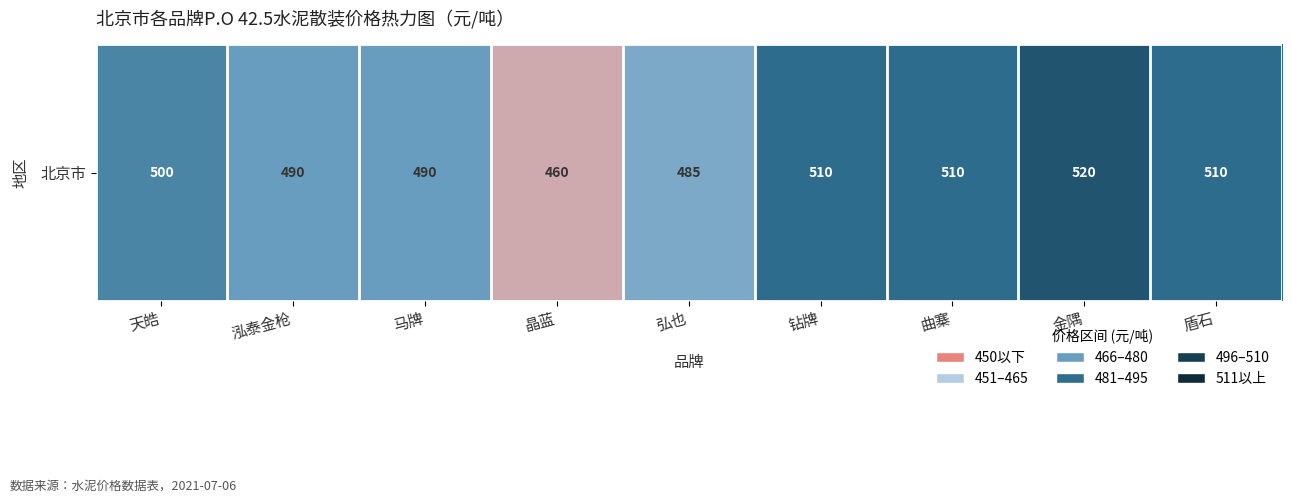

Reading right to left, transcribe all the data shown in this chart.

盾石=510	金隅=520	曲寨=510	钻牌=510	弘也=485	晶蓝=460	马牌=490	泓泰金枪=490	天皓=500